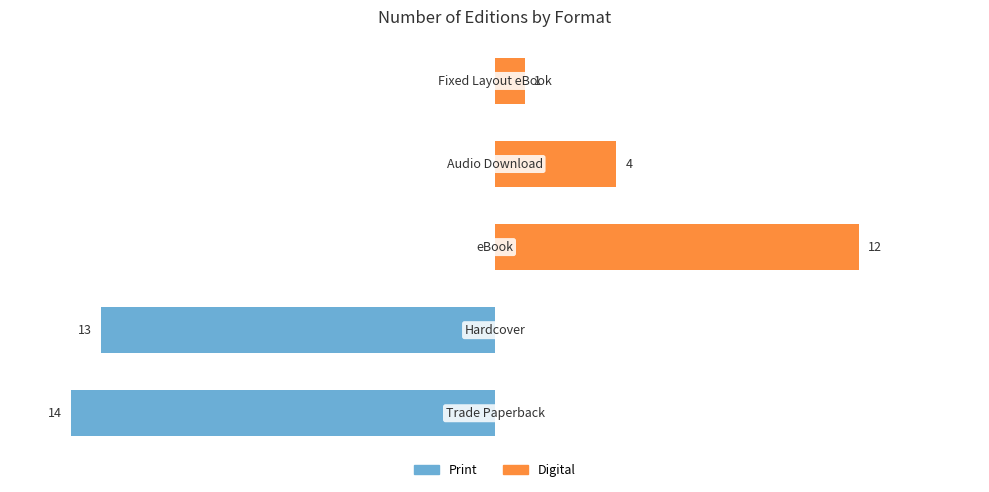

The Digital series shows 6 at 3. True or false?

False